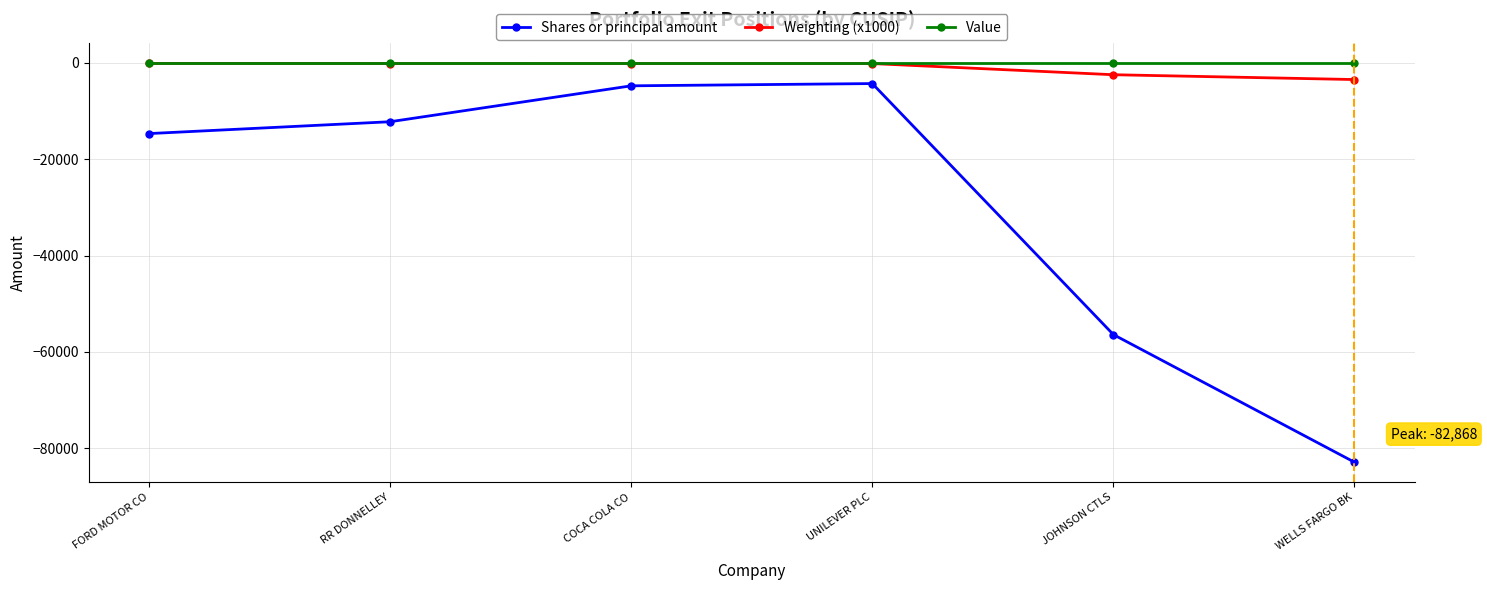

Which label corresponds to the smallest value in the chart?

WELLS FARGO BK